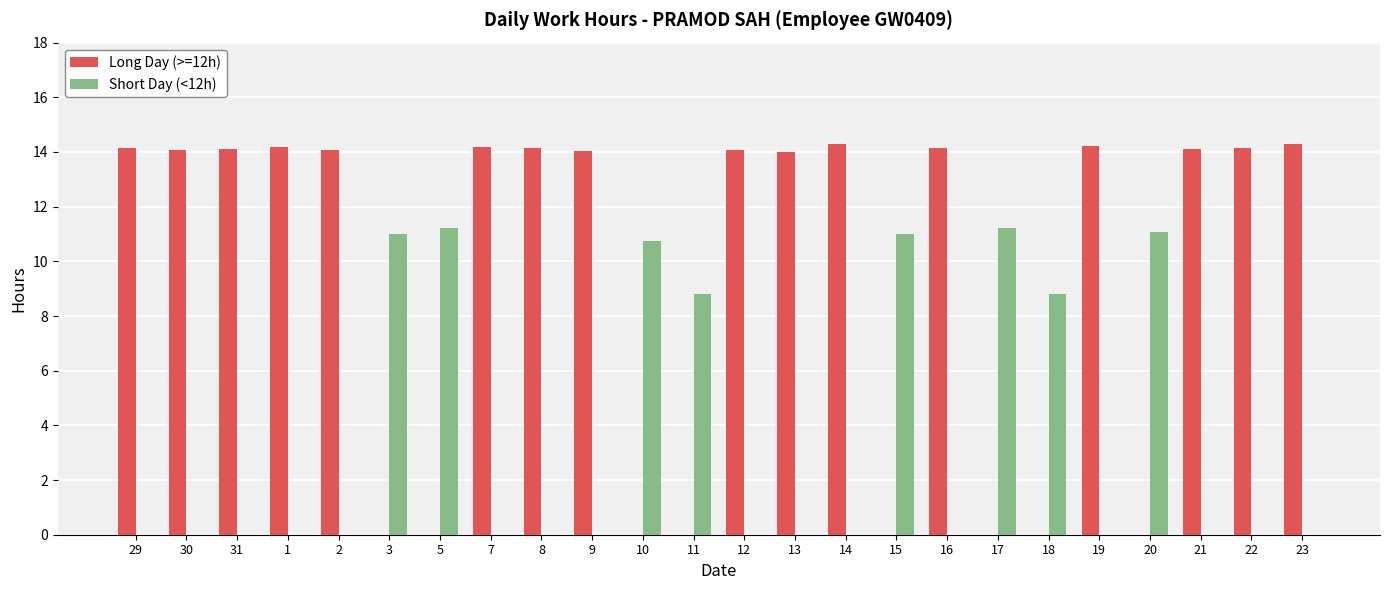

Is the value of Long Day (>=12h) at 13 greater than the value of Short Day (<12h) at 9?

Yes